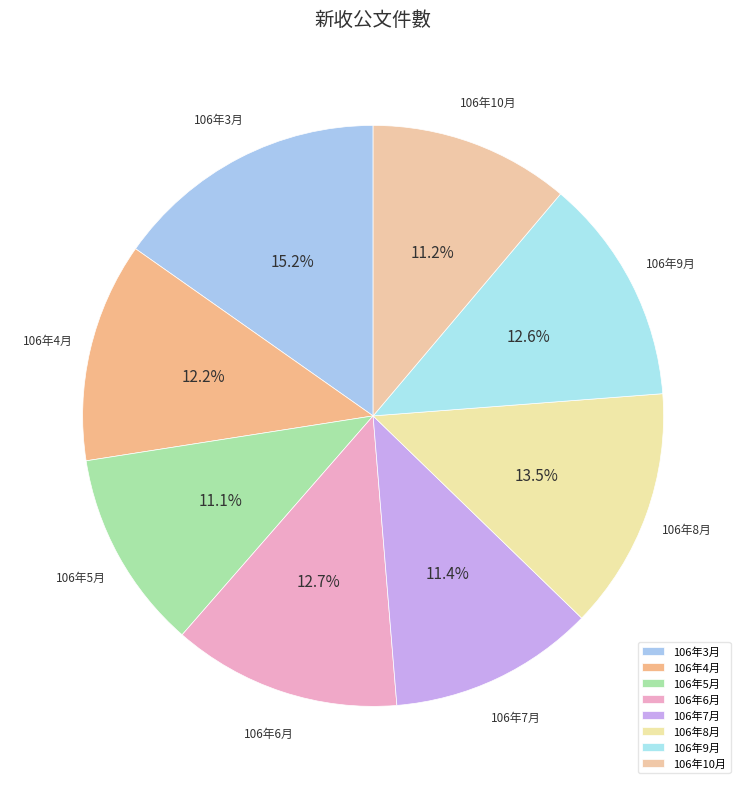

To the nearest percent, what is the difference between the 106年7月 and 106年9月 slice percentages?

1%